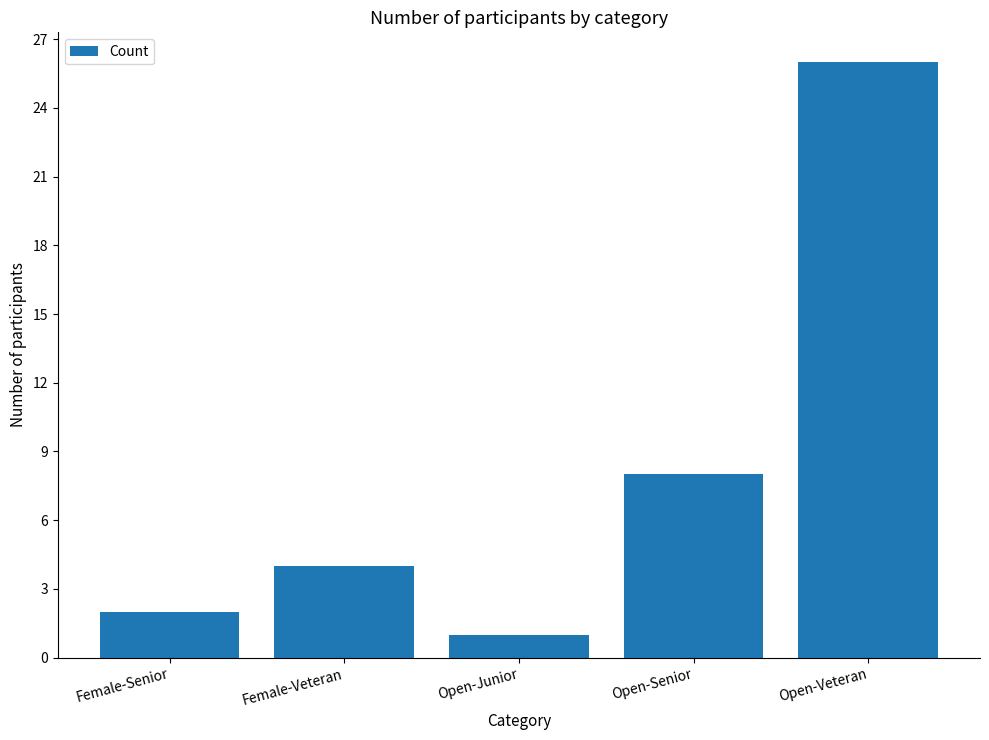

What is the difference between the values at Female-Senior and Open-Veteran?

24